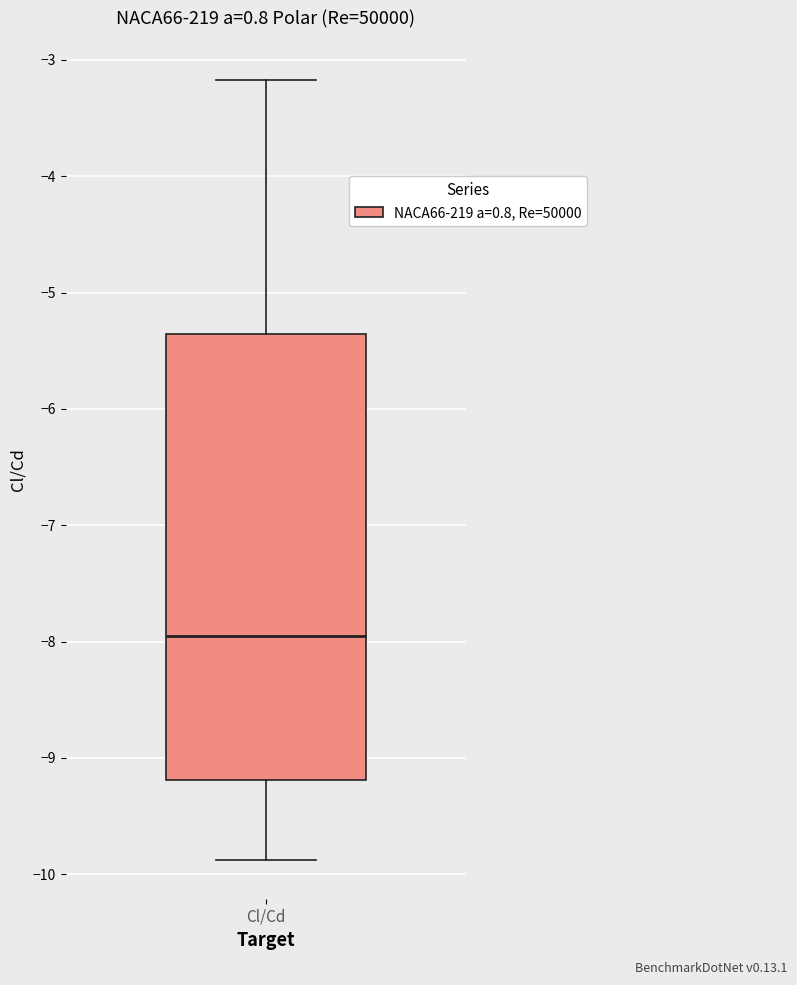

Transcribe this box plot: give where the median line is, the range the box spans, and where the two whiskers end, as read against the y-axis. The values are not printed on the chart, so give them approximately, as read against the axis.

median -8.0, box -9.2 to -5.4, whiskers -9.9 to -3.2